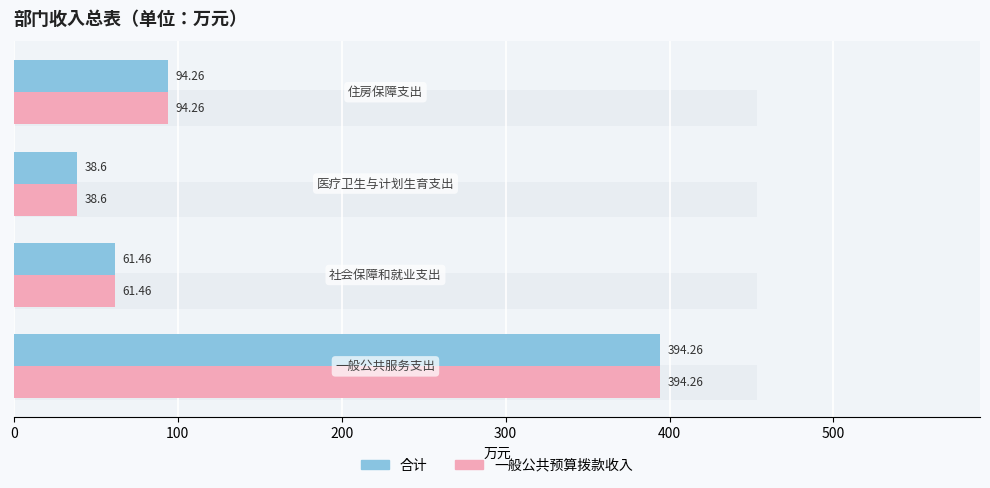

Are the bars grouped side by side (vs. stacked)?

Yes